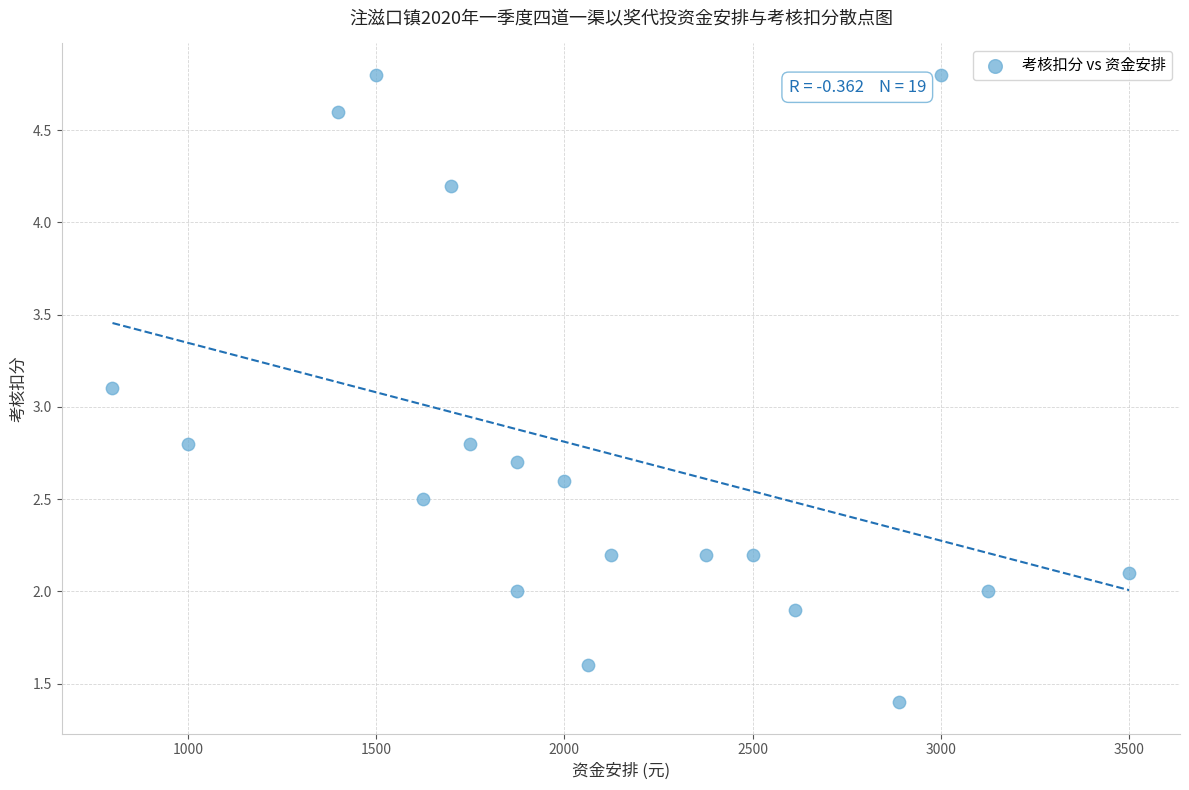

What is the range of Y values (max minus min)?

3.4